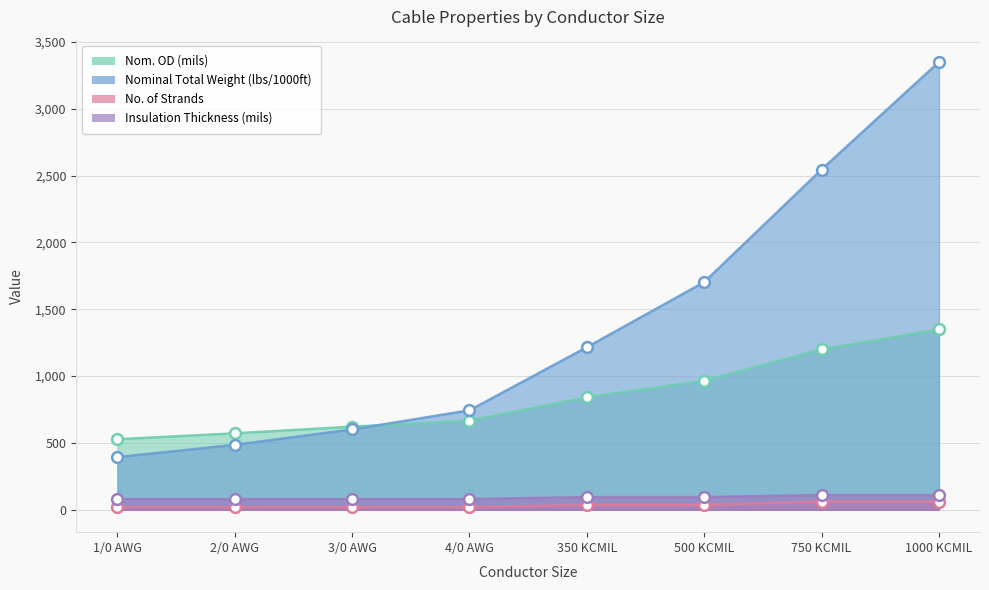

What are all the series names shown in the legend?

Nom. OD (mils), Nominal Total Weight (lbs/1000ft), No. of Strands, Insulation Thickness (mils)